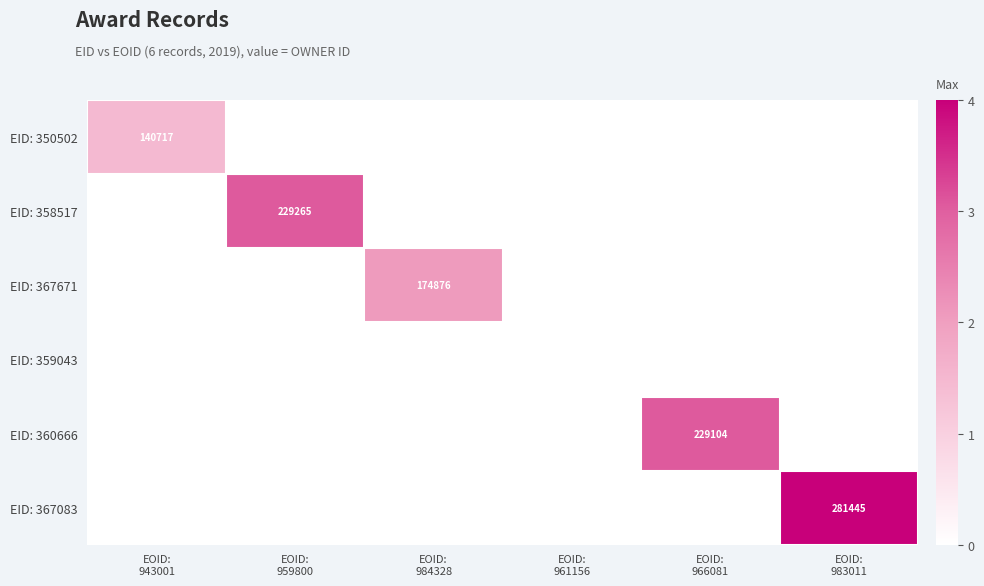

True or false: EID: 358517 has a value of 0.0 at EOID: 984328.

True